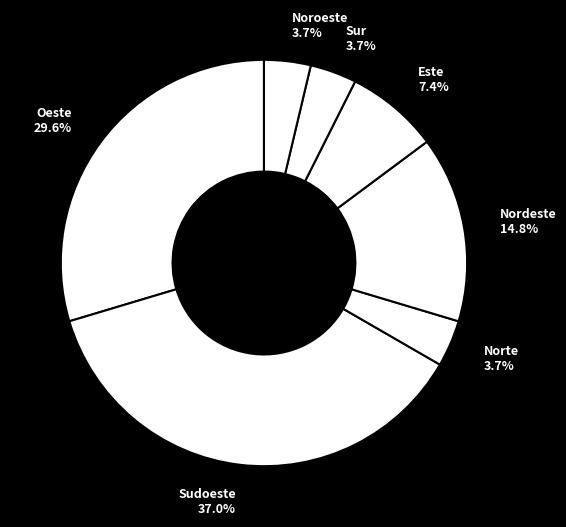

Combined, do Sudoeste and Nordeste account for over 50%?

Yes